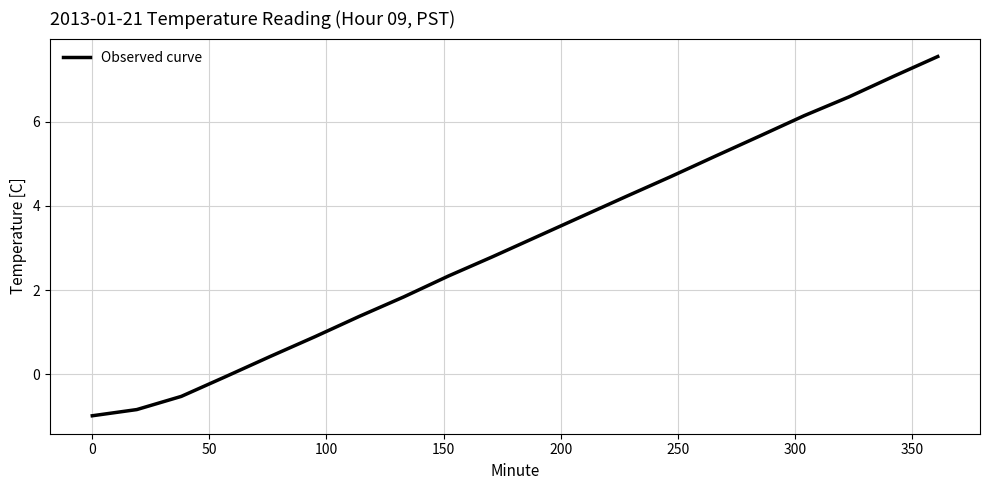

What is the difference between the maximum and minimum values?

8.5